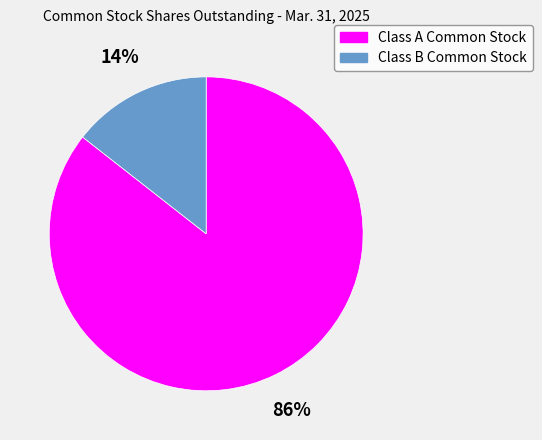

Count the number of slices in the pie.

2